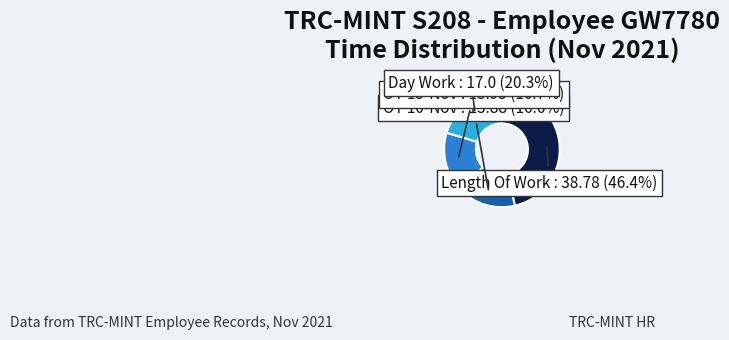

How much of the chart is everything except OT 15-Nov?

83.3%